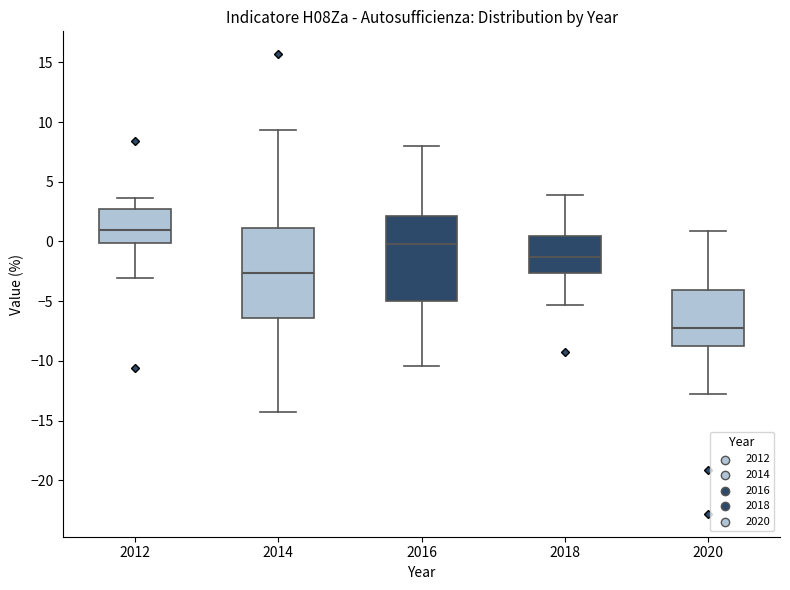

Reading left to right, transcribe this box plot: for each box, give where its median line is, the range the box spans, and where its two whiskers end, as read against the y-axis. The values are not printed on the chart, so give them approximately, as read against the axis.

2012: median 1.0, box 0.0 to 2.5, whiskers -3.0 to 3.5
2014: median -2.5, box -6.5 to 1.0, whiskers -14.5 to 9.5
2016: median 0.0, box -5.0 to 2.0, whiskers -10.5 to 8.0
2018: median -1.5, box -2.5 to 0.5, whiskers -5.5 to 4.0
2020: median -7.5, box -9.0 to -4.0, whiskers -13.0 to 1.0